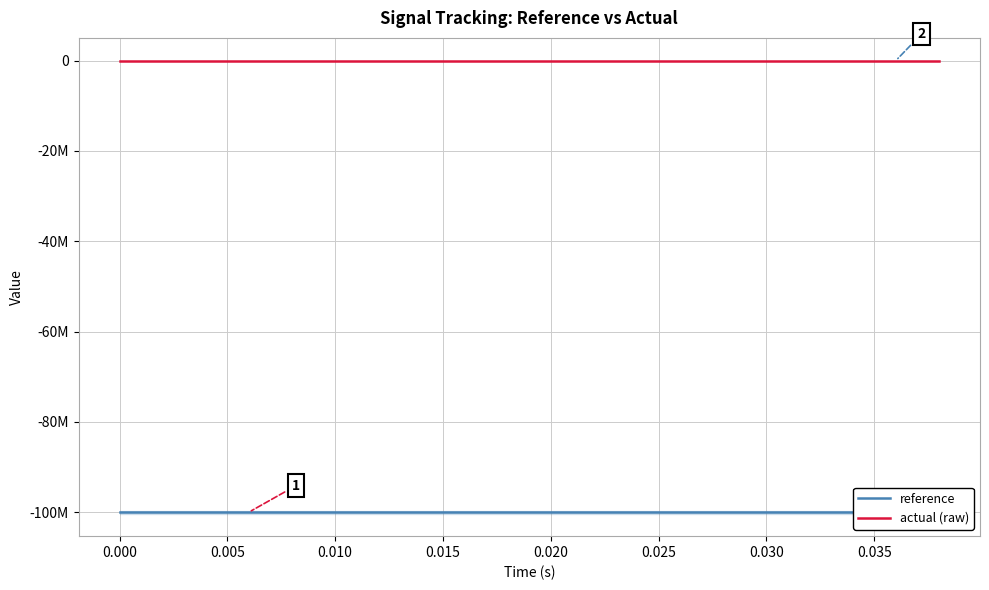

What is the sum of all reference values?

-2000000000